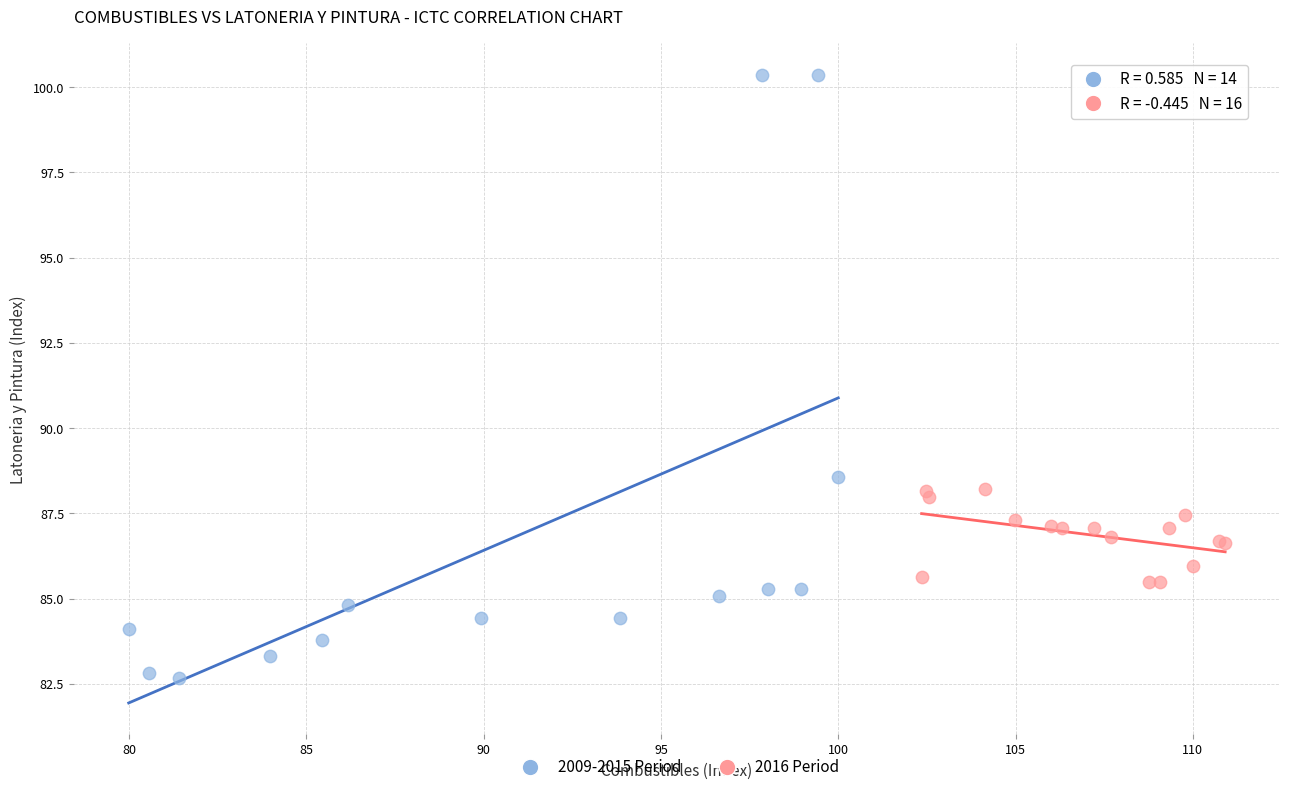

Which series has the largest Y range (max minus min)?

2009-2015 Period